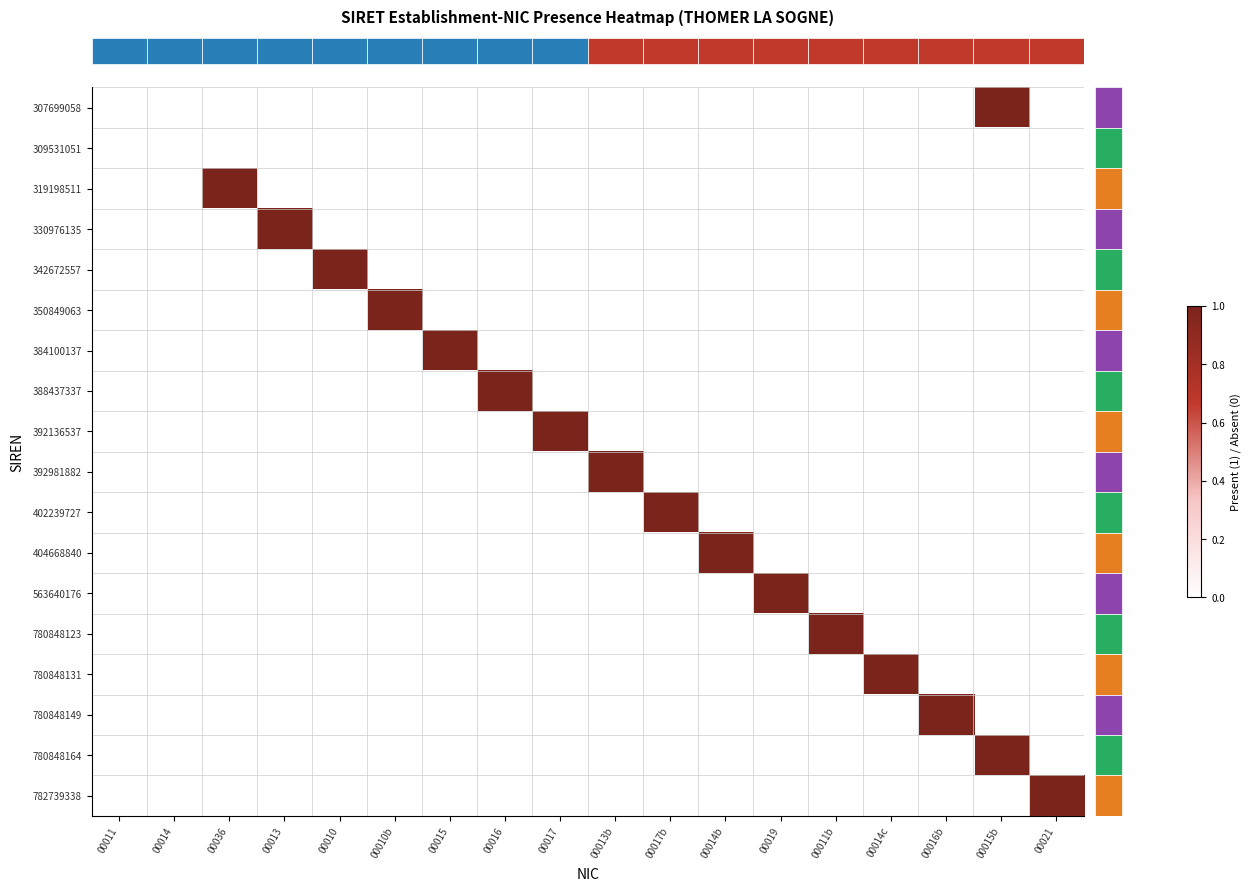

At which category is the sum across all series the highest?

00015b